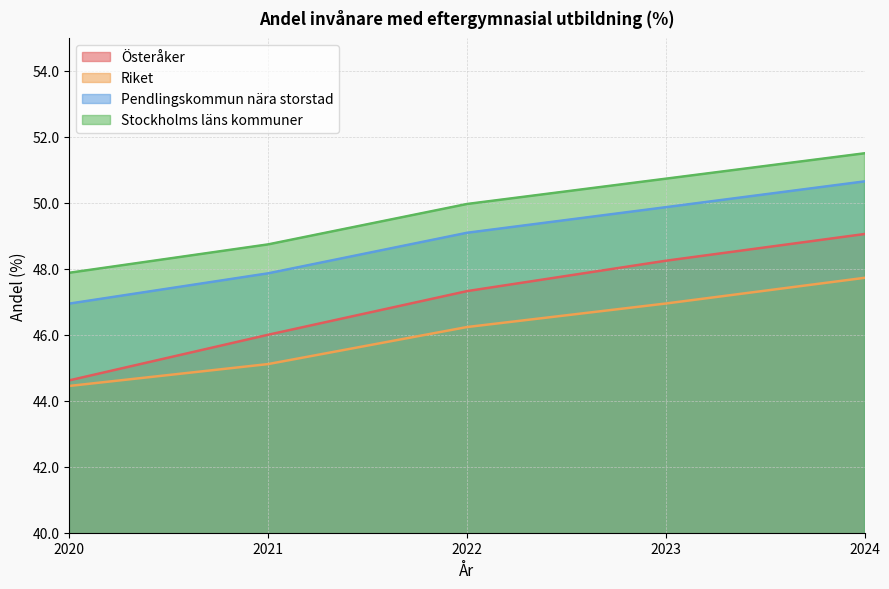

What is the value of the Pendlingskommun nära storstad point at the 1st from the left?

46.9